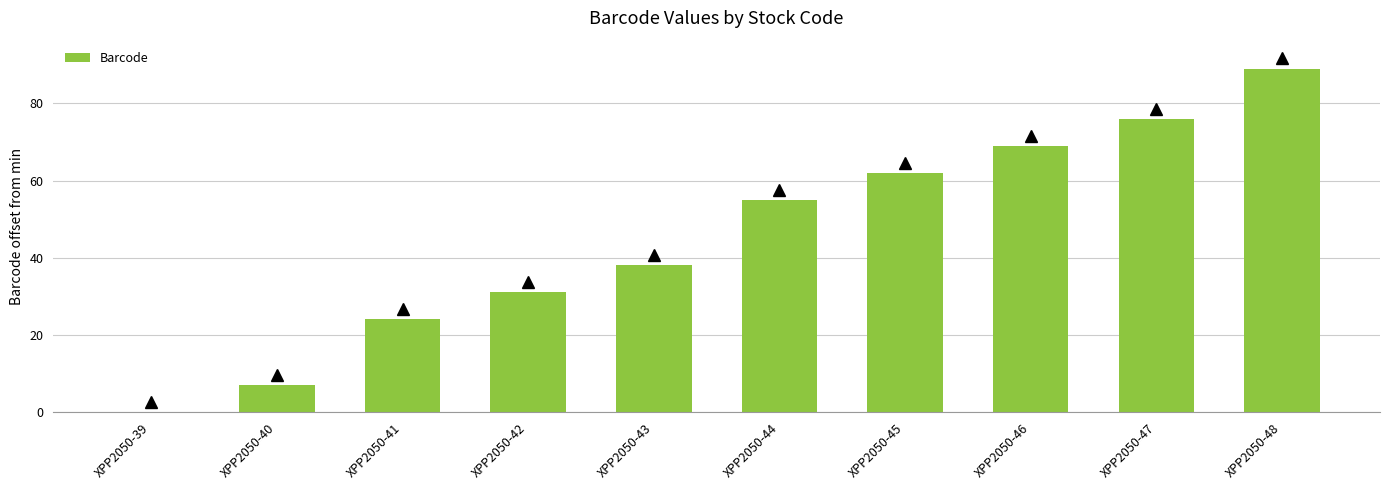

What is the ratio of the value at XPP2050-43 to the value at XPP2050-44?

0.7